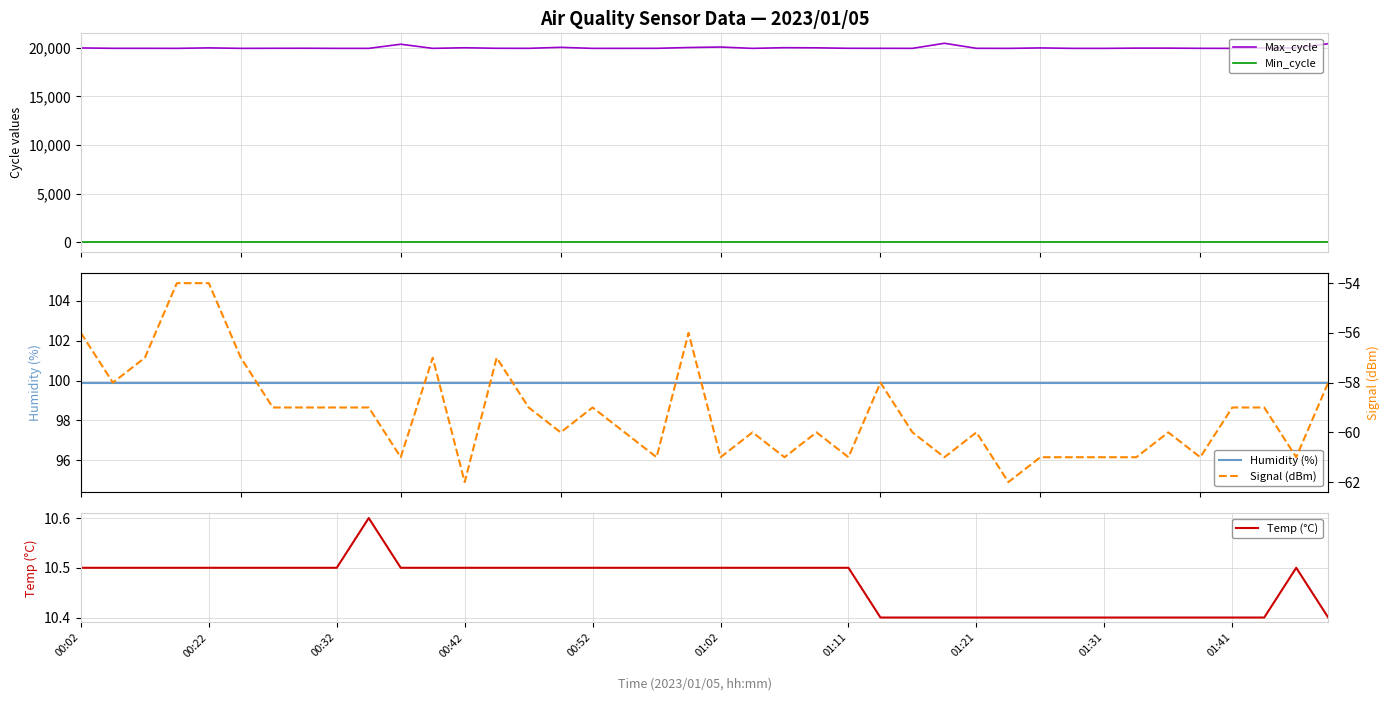

What is the average value of the Humidity (%) series?

99.9